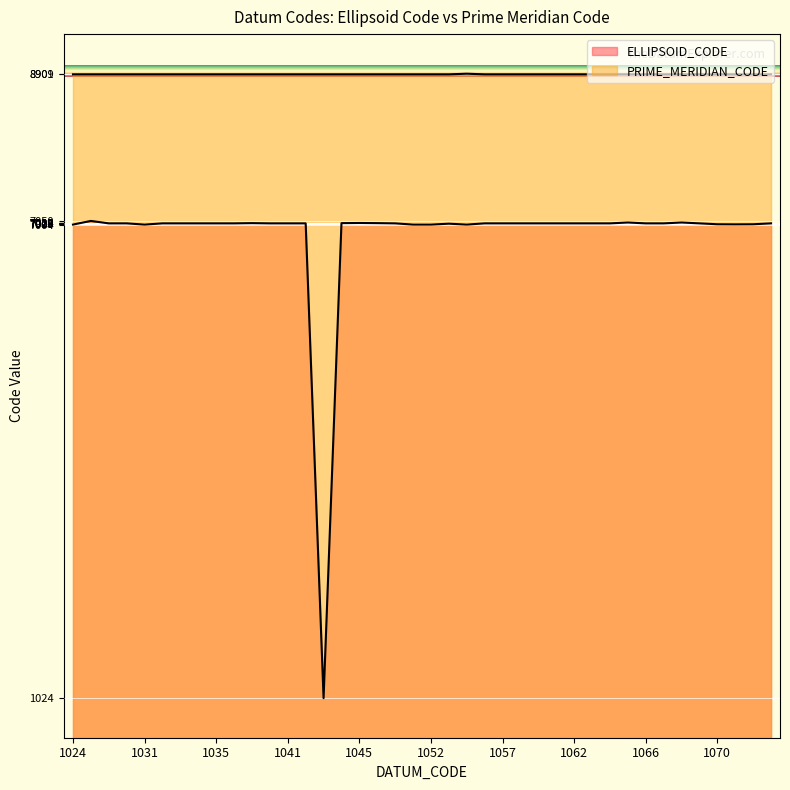

What are all the series names shown in the legend?

ELLIPSOID_CODE, PRIME_MERIDIAN_CODE